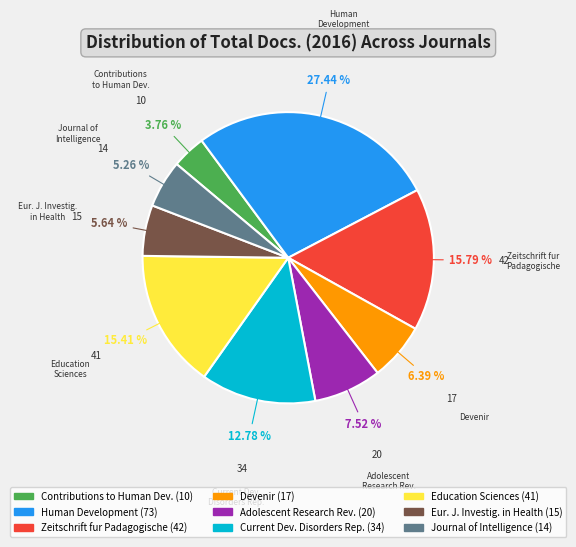

What is the ratio of the value at Contributions to Human Development to the value at Journal of Intelligence?

0.7